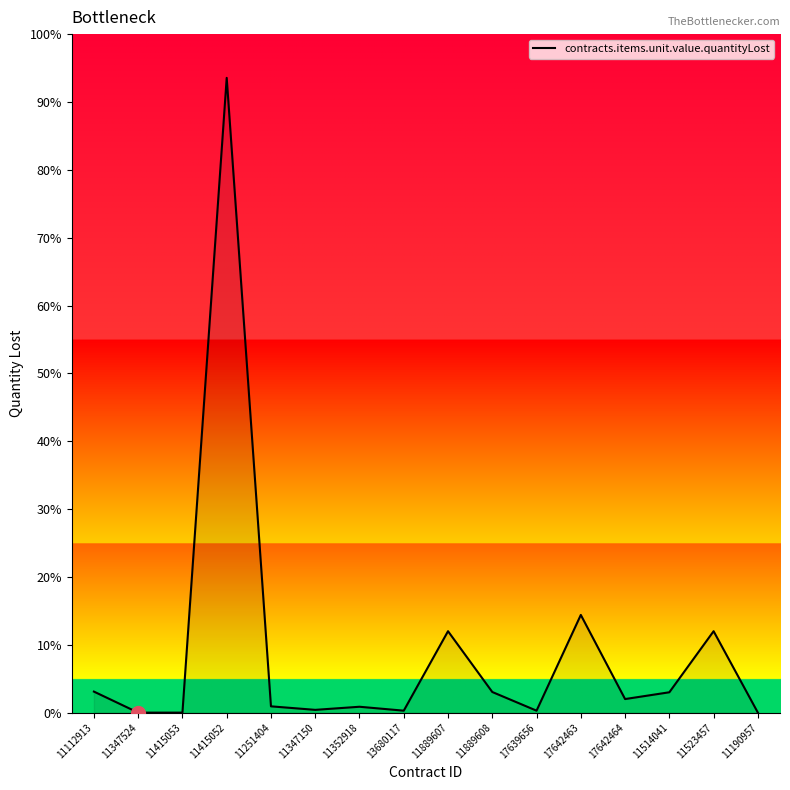

The chart shows a value of 2.0 at 17642464. True or false?

True